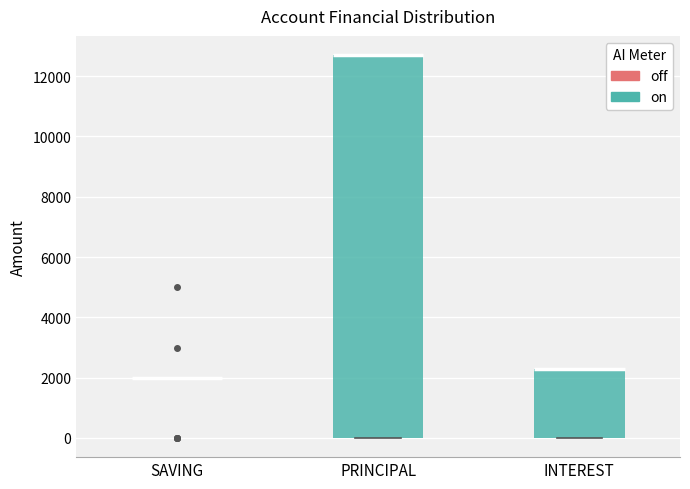

Reading left to right, read every box against the y-axis: the position of its median line, the range the box covers, and the ends of its whiskers. The values are not printed on the chart, so give them approximately, as read against the axis.

SAVING: box collapsed to a line at 2000, whiskers 2000 to 2000
PRINCIPAL: median 12800 (drawn on the box's upper edge), box 0 to 12800, whiskers 0 to 12800
INTEREST: median 2400 (drawn on the box's upper edge), box 0 to 2400, whiskers 0 to 2400